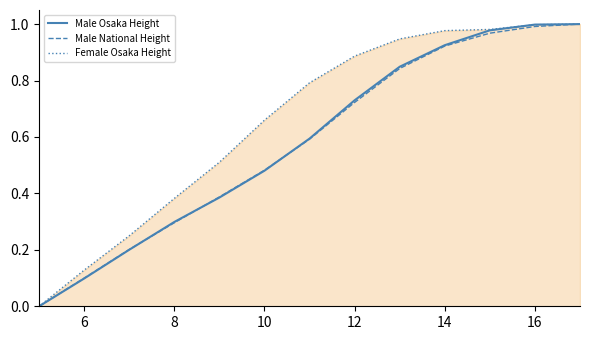

The Female Osaka Height series shows 1.3 at 16. True or false?

False